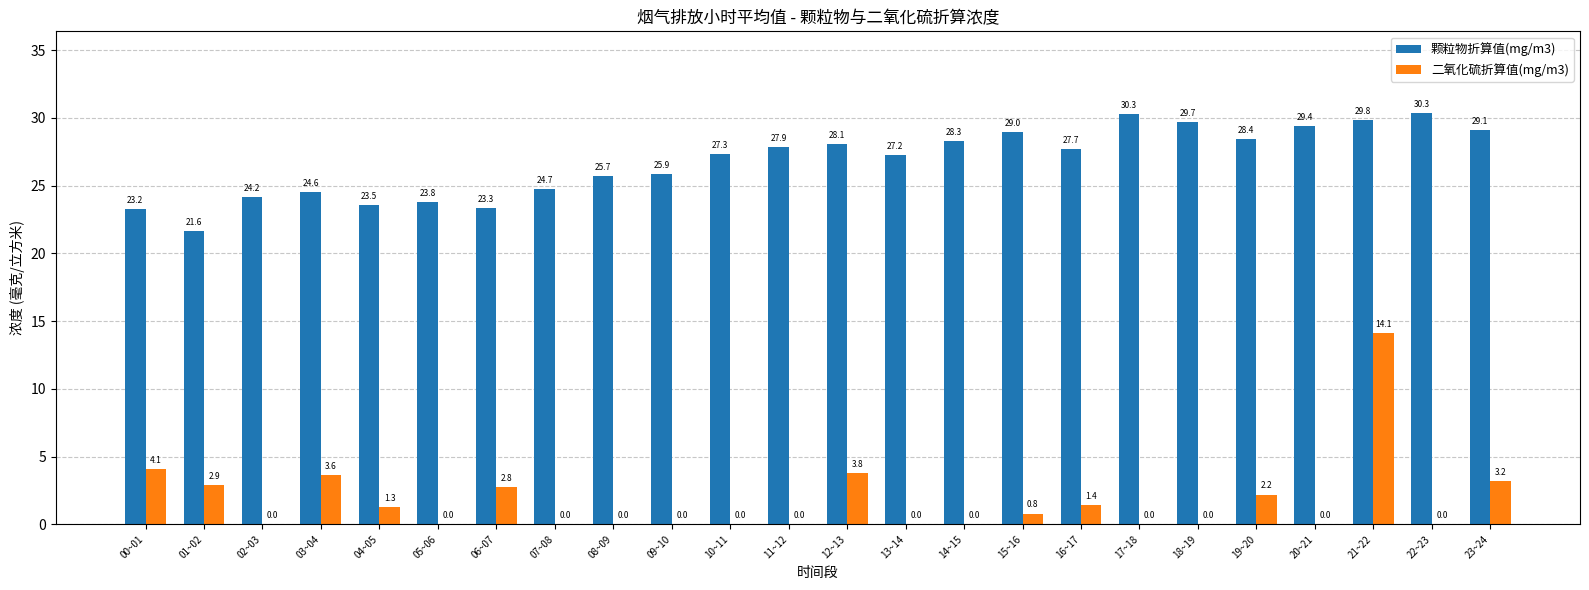

Where is 颗粒物折算值(mg/m3) nearest to the value 25?

07~08